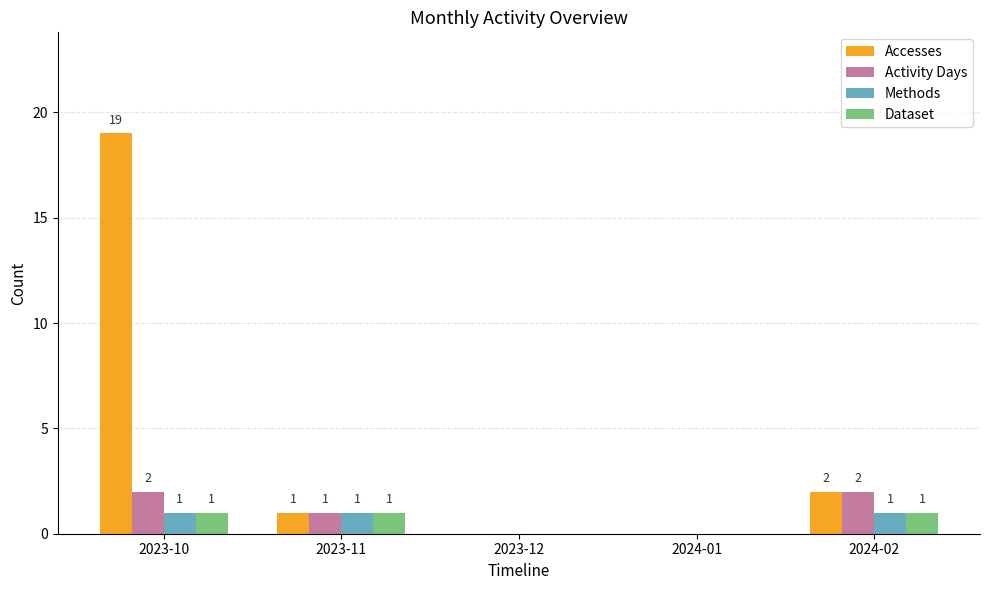

What is the sum of all Methods values?

3